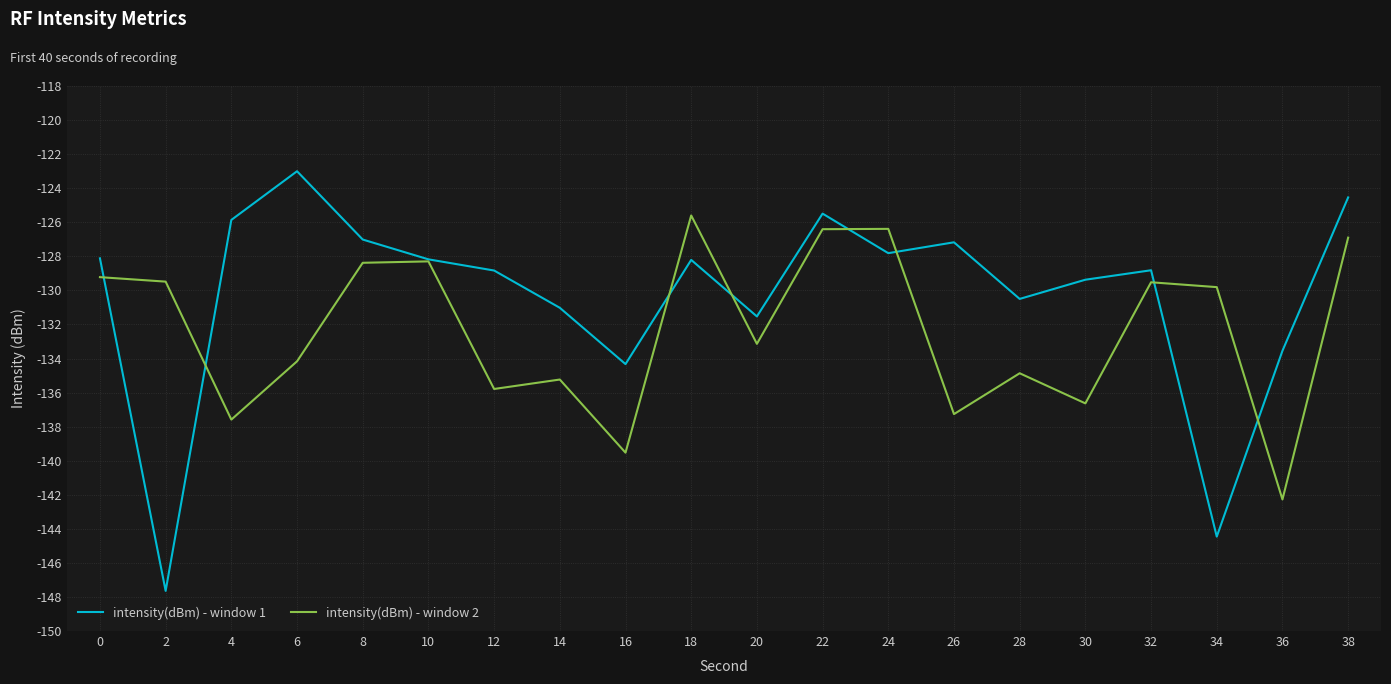

Which series has the widest spread of values?

intensity(dBm) - window 1